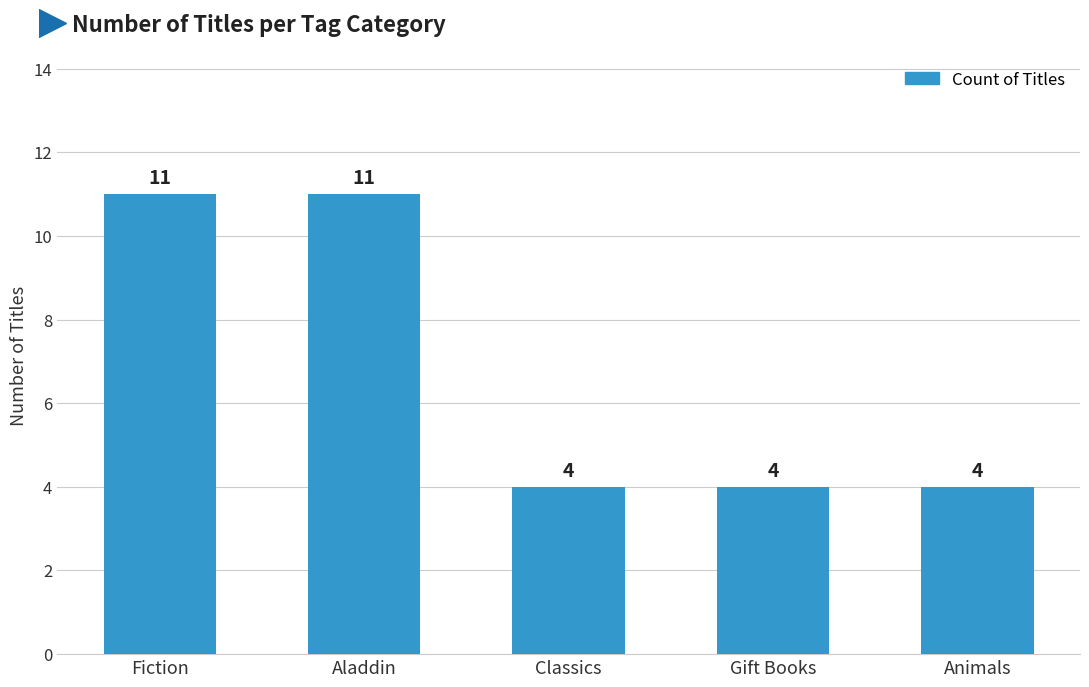

What is the ratio of the value at Classics to the value at Animals?

1.0